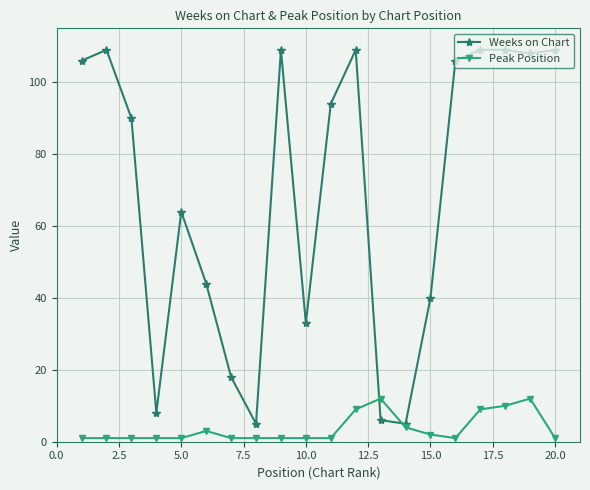

Which series has the widest spread of values?

Weeks on Chart